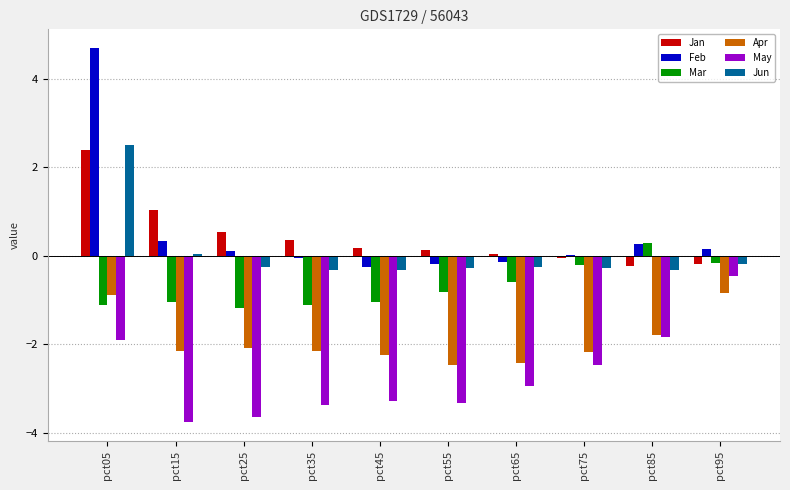

What is the value of the Apr bar at the 3rd from the left?

-2.1